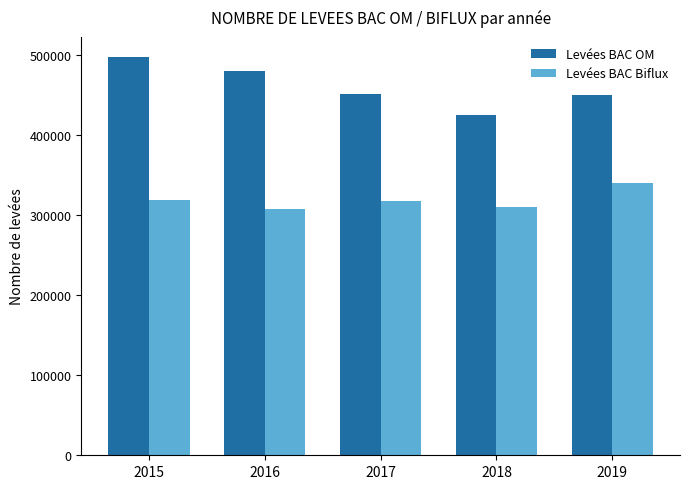

Which series has the largest total across all categories?

Levées BAC OM